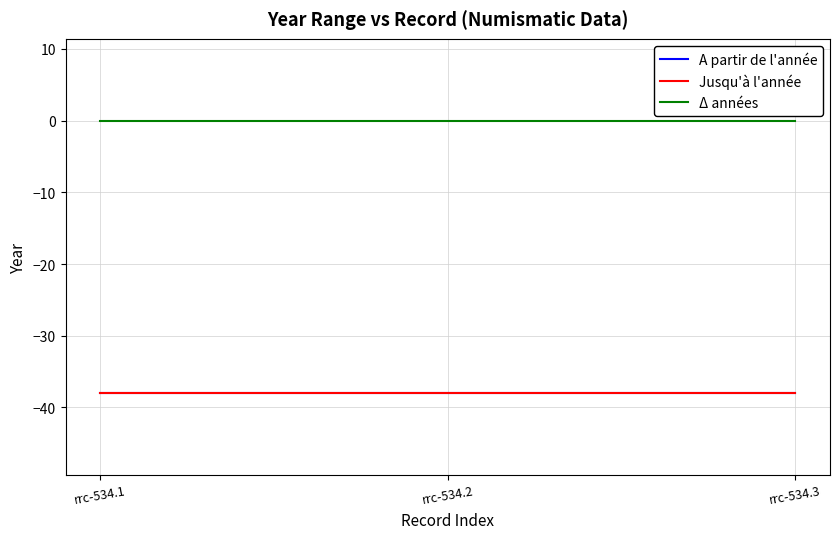

Does the chart display data point markers on the line(s)?

No